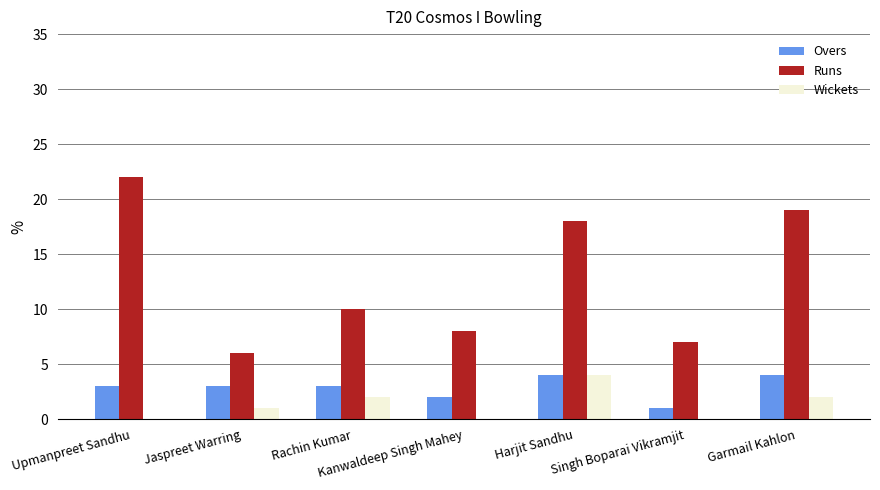

Is it true that Runs equals 3 at Jaspreet Warring?

False